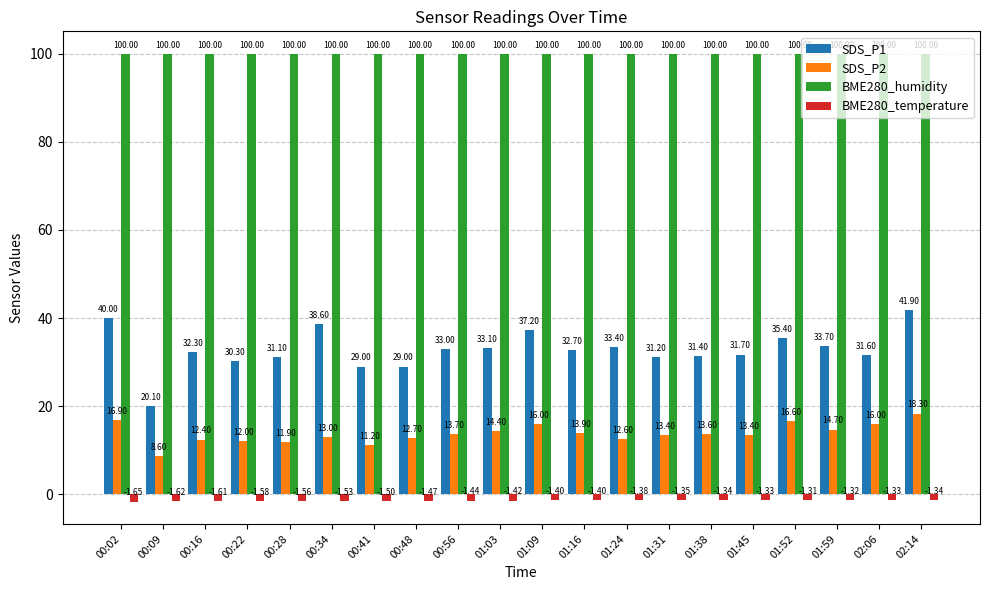

At 00:02, list the series in order from smallest to largest.

BME280_temperature, SDS_P2, SDS_P1, BME280_humidity